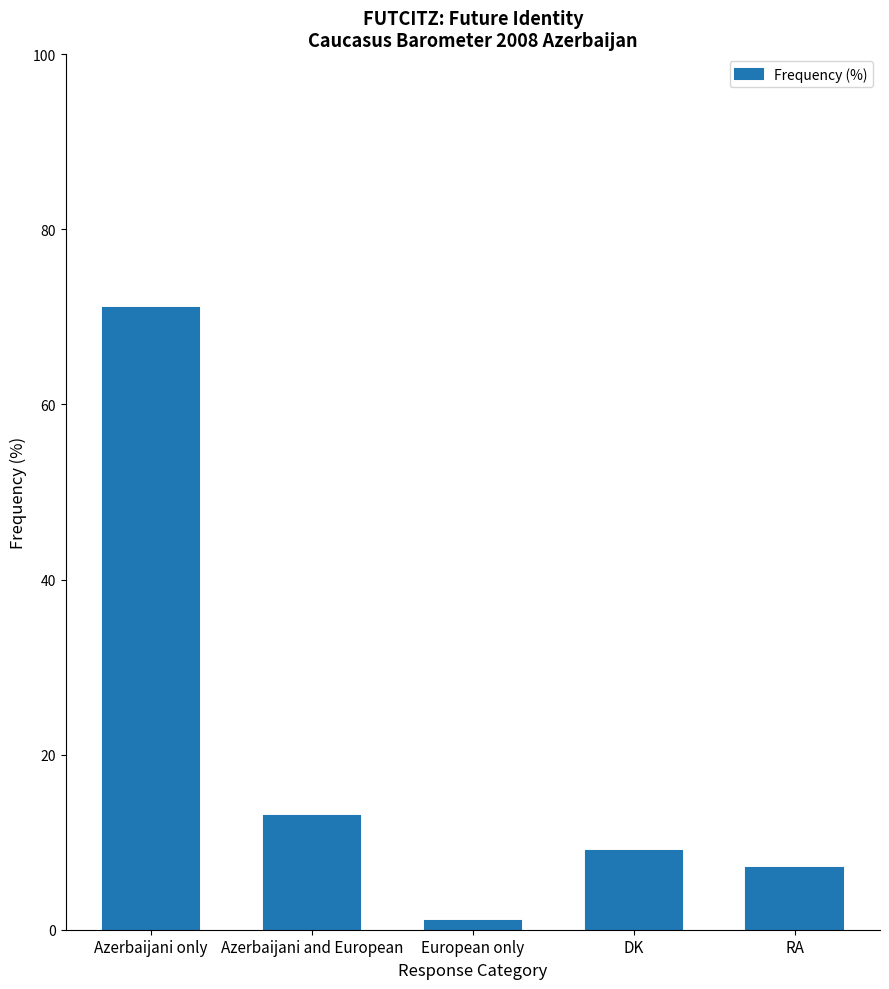

List the labels in order of value, smallest first.

European only, RA, DK, Azerbaijani and European, Azerbaijani only